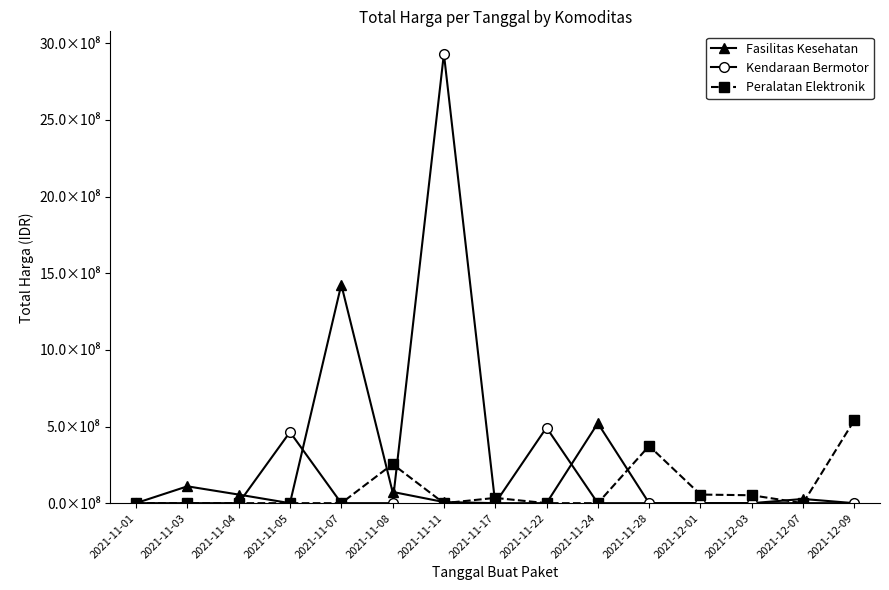

What are all the series names shown in the legend?

Fasilitas Kesehatan, Kendaraan Bermotor, Peralatan Elektronik